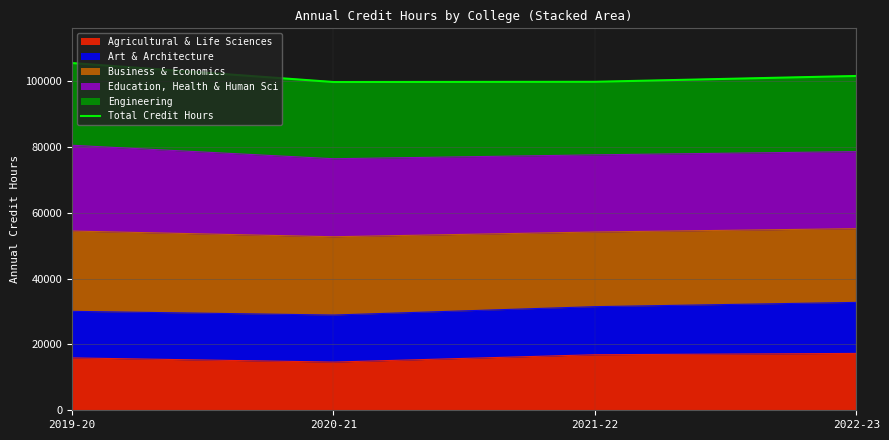

The value at 2022-23 is 136550. True or false?

False